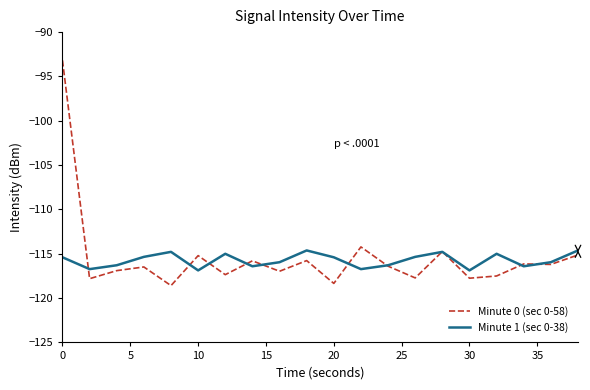

What is the greatest value displayed?

-93.2